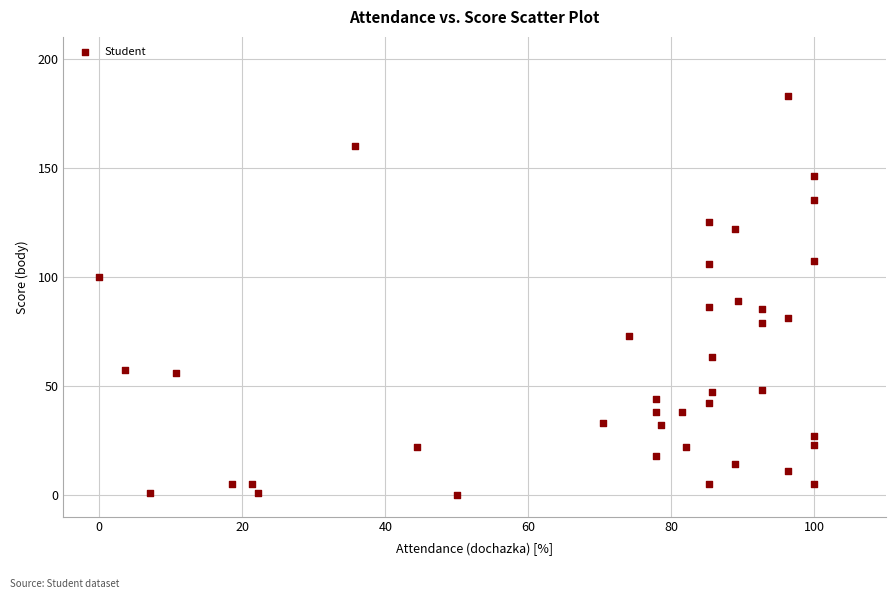

What is the range of Y values (max minus min)?

183